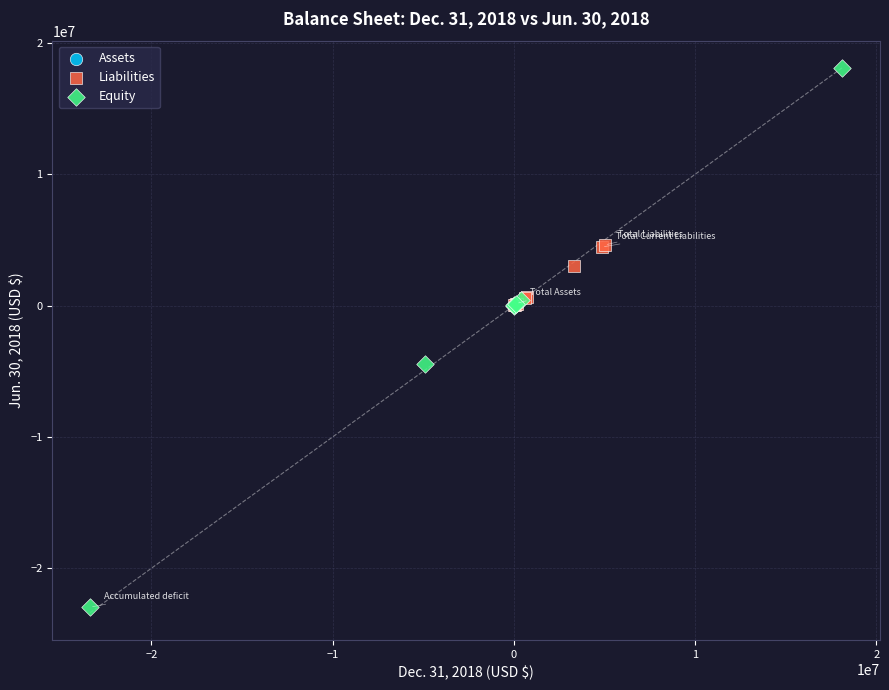

Which series contains the lowest Y value?

Equity